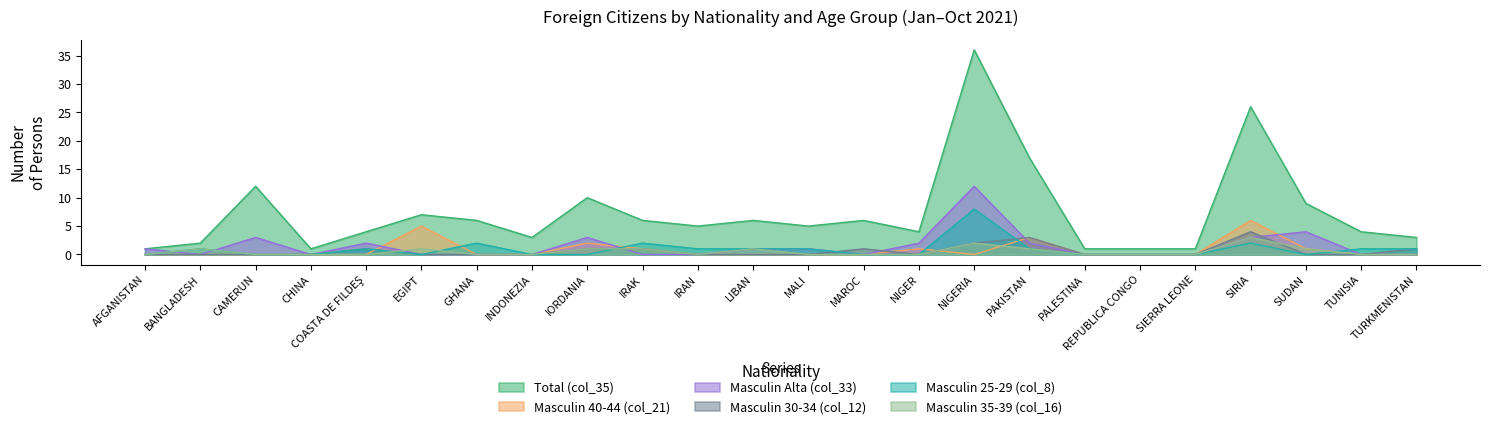

After their last crossing, which series has the higher values: Masculin Alta (col_33) or Masculin 40-44 (col_21)?

Masculin Alta (col_33)